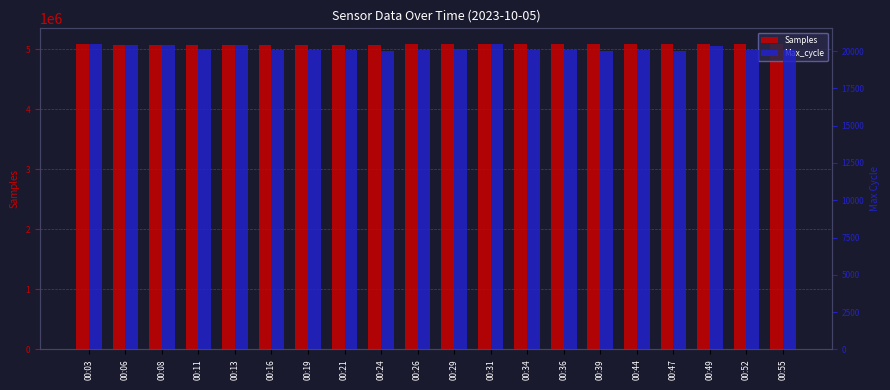

At which category is the sum across all series the highest?

00:36